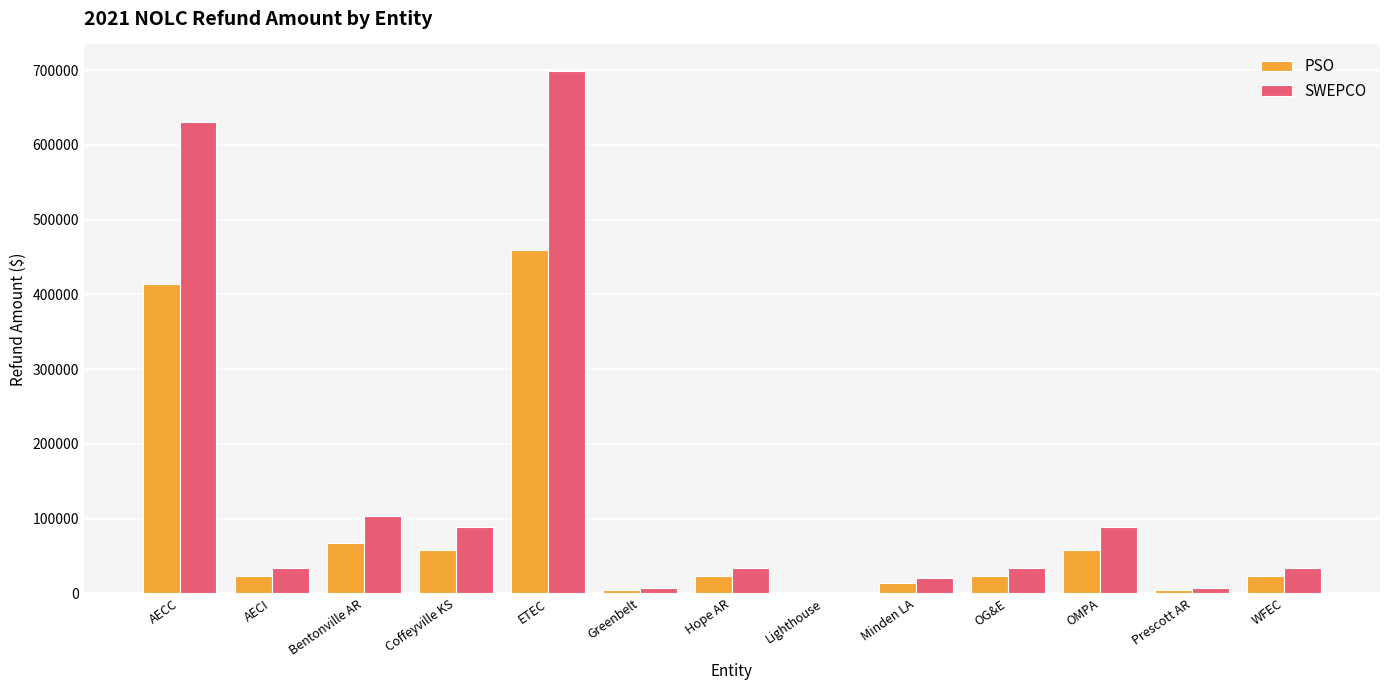

What is the total value across all series at AECC?

1044973.7